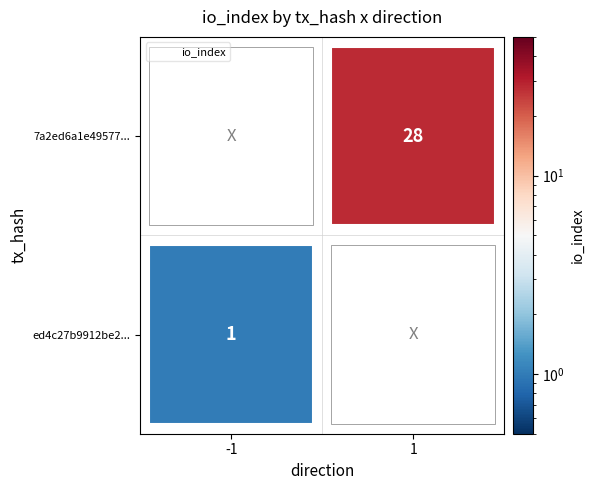

What is the spread (max minus min) of values at io_index?

27.0